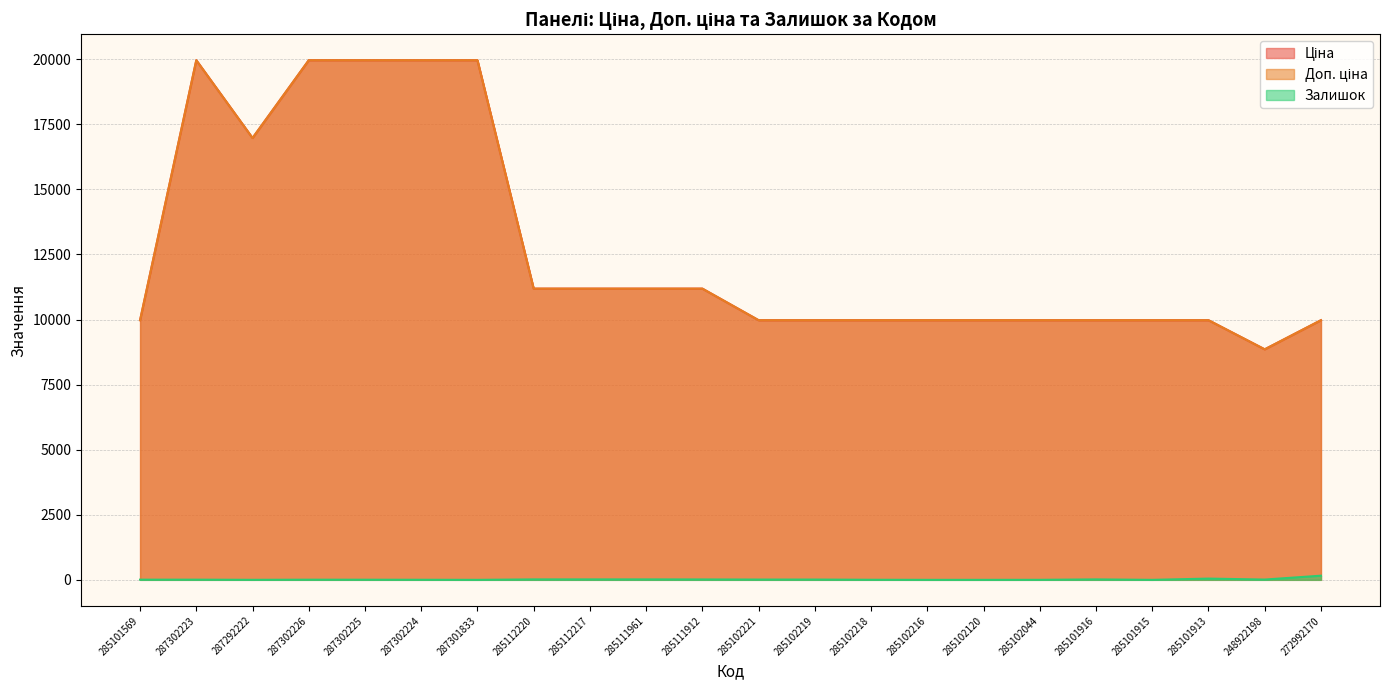

Reading right to left, what are all the values shown in this chart?

Ціна: 272992170=9975.0	248922198=8856.7	285101913=9975.0	285101915=9975.0	285101916=9975.0	285102044=9975.0	285102120=9975.0	285102216=9975.0	285102218=9975.0	285102219=9975.0	285102221=9975.0	285111912=11188.2	285111961=11188.2	285112217=11188.2	285112220=11188.2	287301833=19964.2	287302224=19964.2	287302225=19964.2	287302226=19964.2	287292222=16976.3	287302223=19964.2	285101569=9975.0
Доп. ціна: 272992170=9975.0	248922198=8856.7	285101913=9975.0	285101915=9975.0	285101916=9975.0	285102044=9975.0	285102120=9975.0	285102216=9975.0	285102218=9975.0	285102219=9975.0	285102221=9975.0	285111912=11188.2	285111961=11188.2	285112217=11188.2	285112220=11188.2	287301833=19964.2	287302224=19964.2	287302225=19964.2	287302226=19964.2	287292222=16976.3	287302223=19964.2	285101569=9975.0
Залишок: 272992170=160.0	248922198=11.0	285101913=48.0	285101915=0.0	285101916=17.0	285102044=1.0	285102120=0.0	285102216=0.0	285102218=3.0	285102219=11.0	285102221=11.0	285111912=15.0	285111961=17.0	285112217=17.0	285112220=17.0	287301833=0.0	287302224=3.0	287302225=5.0	287302226=6.0	287292222=1.0	287302223=7.0	285101569=7.0